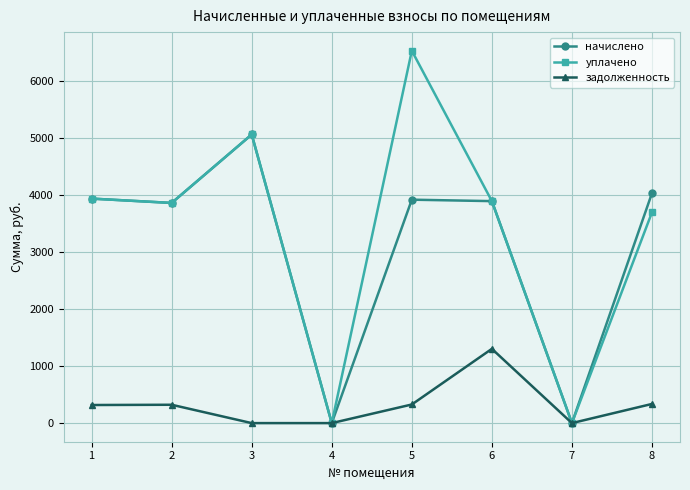

Rank the series by their maximum value, from highest to lowest.

уплачено, начислено, задолженность